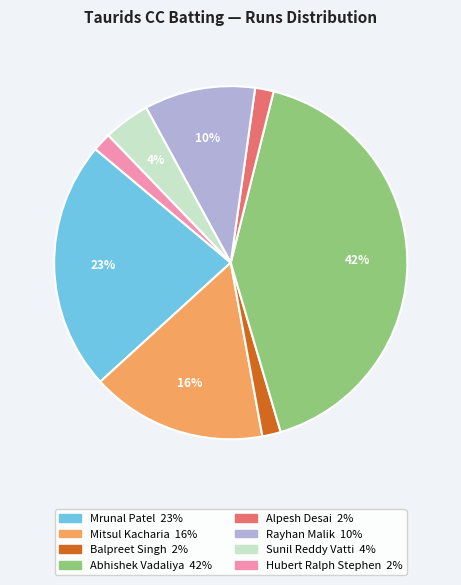

Does any single category account for the majority?

No